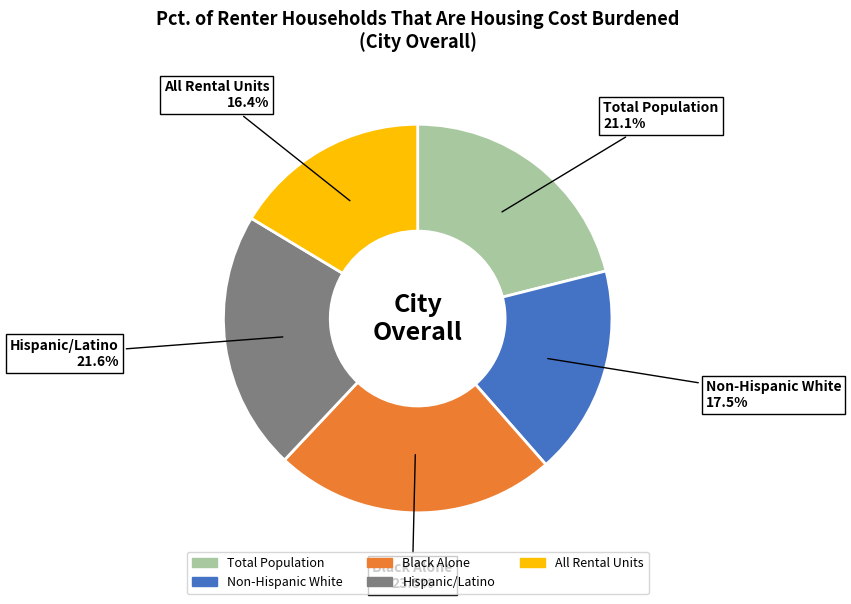

What is the largest slice in the pie chart?

Black Alone